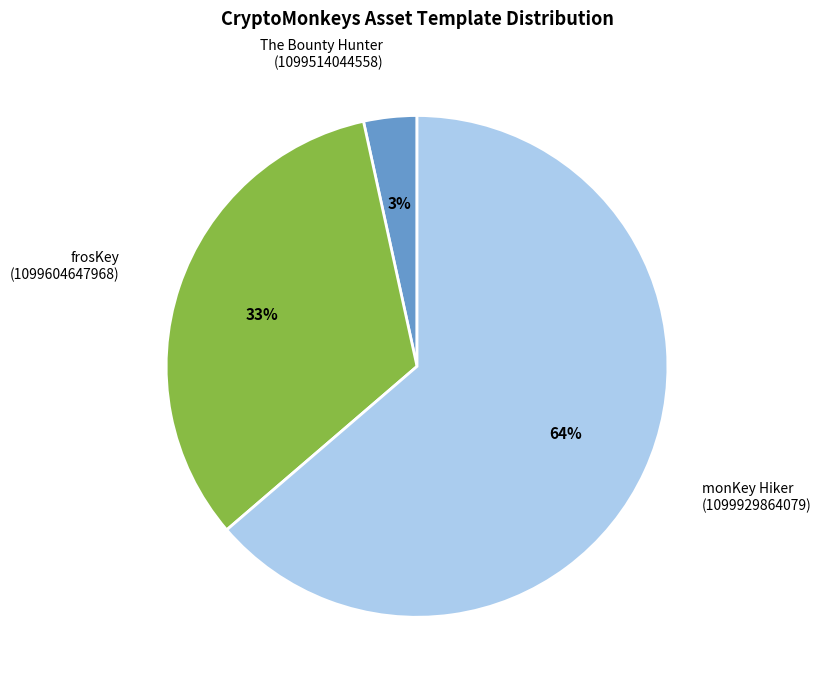

Combined, do monKey Hiker and The Bounty Hunter account for over 50%?

Yes